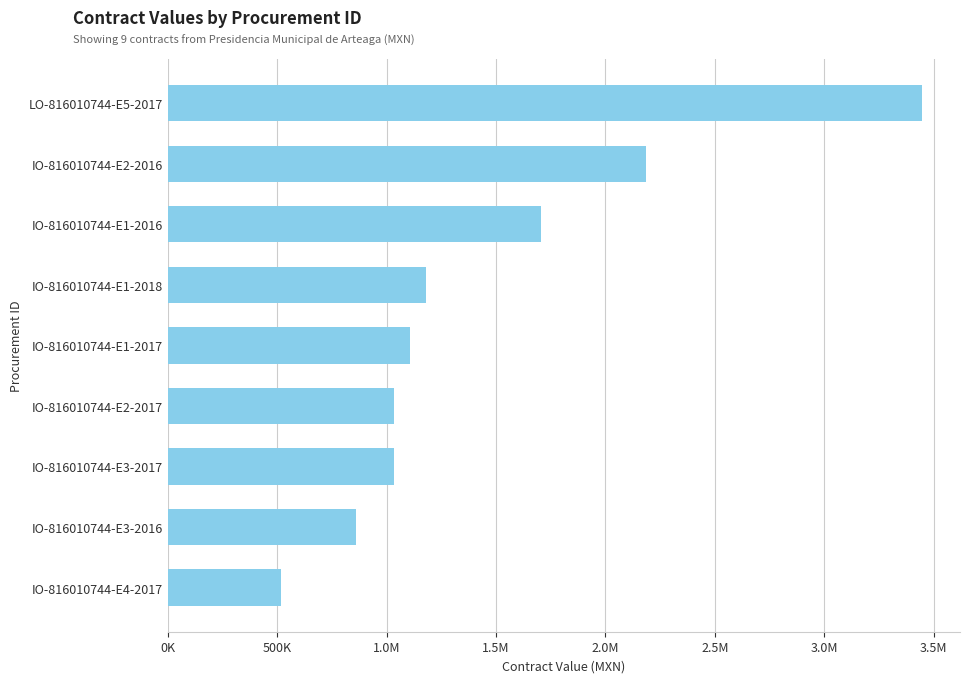

Does the chart contain any negative values?

No